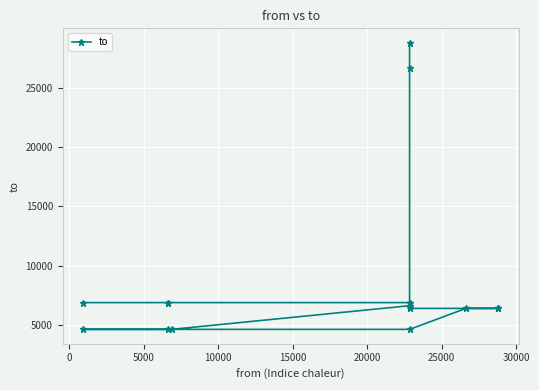

What is the greatest value displayed?

28781